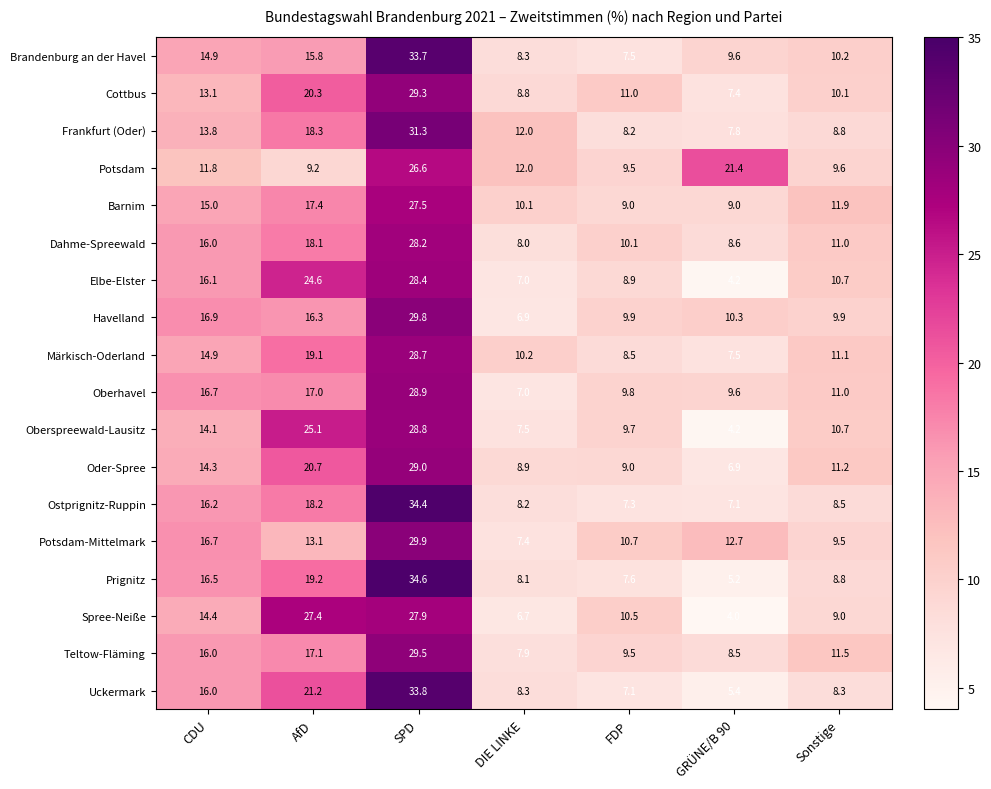

Rank the categories by Potsdam-Mittelmark value from highest to lowest.

SPD, CDU, AfD, GRÜNE/B 90, FDP, Sonstige, DIE LINKE